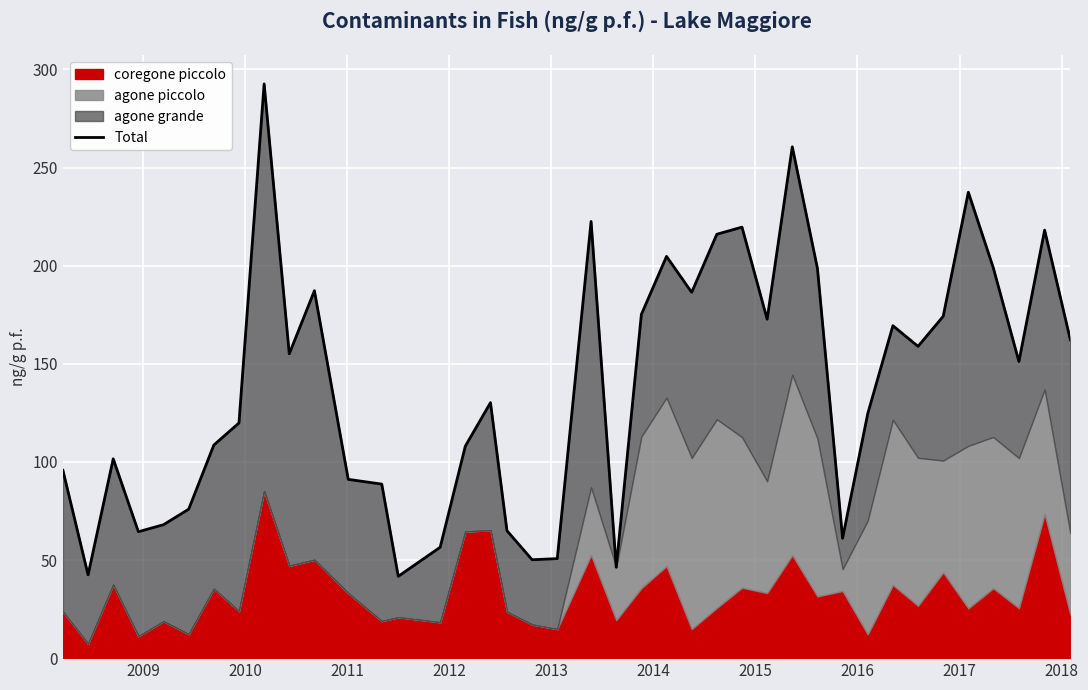

True or false: the data shows 76.1 at 22.

False